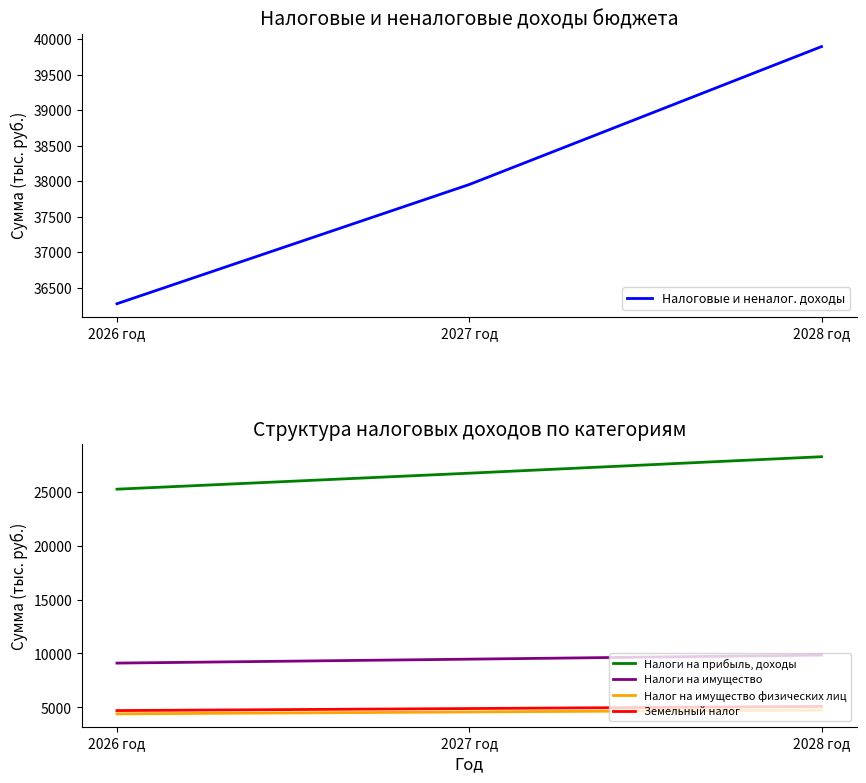

What position from the right is 2026 год?

3